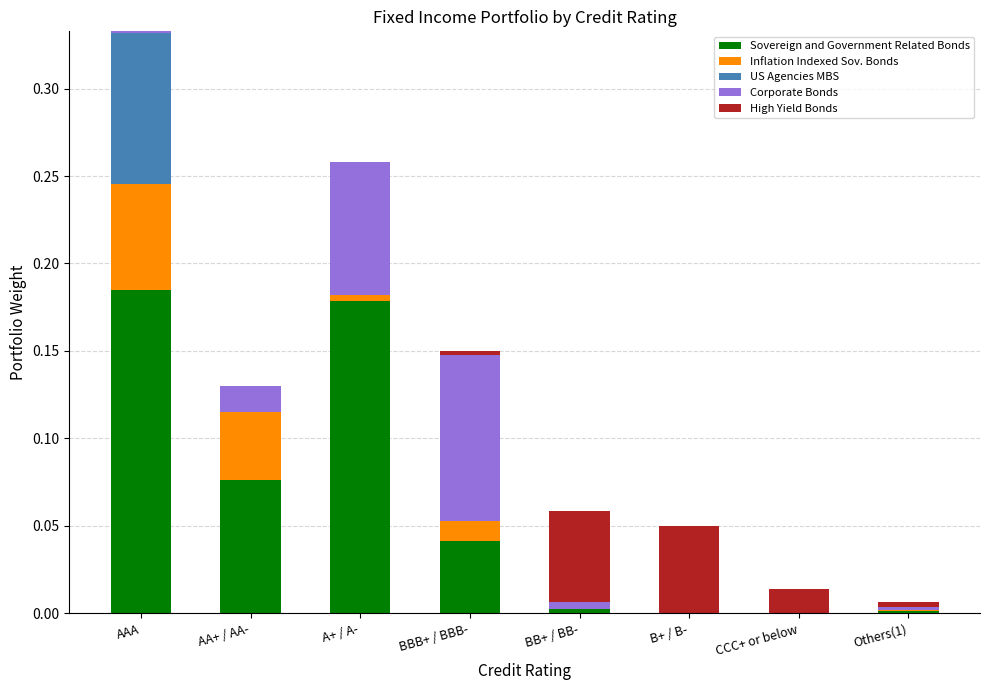

The Sovereign and Government Related Bonds series shows 0.0 at BB+ / BB-. True or false?

True